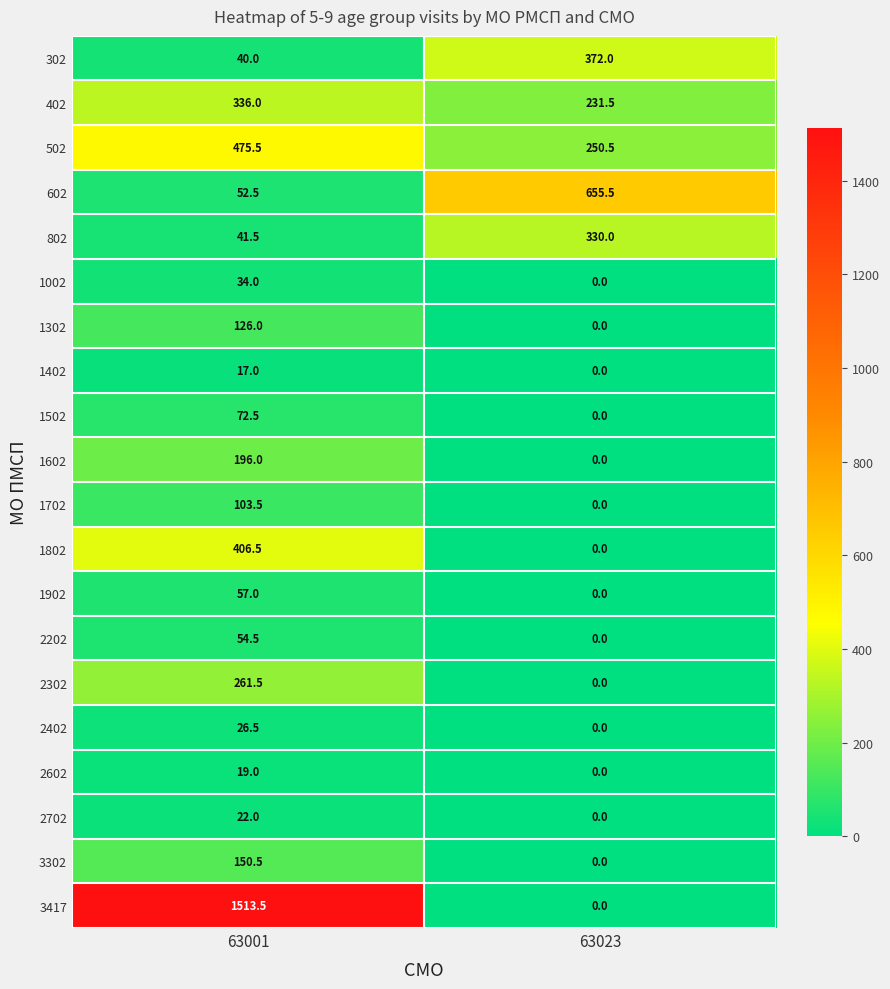

At which category is the sum across all series the highest?

63001